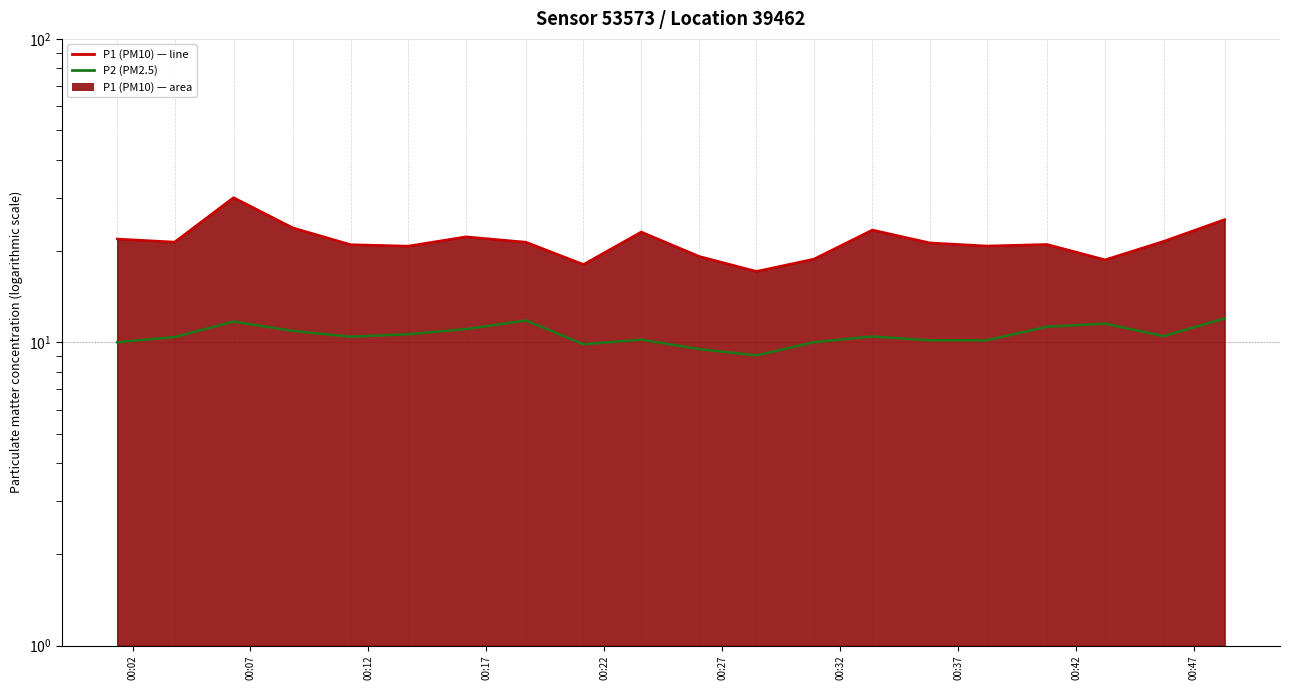

True or false: P2 (PM2.5) and P1 line intersect in this chart.

False